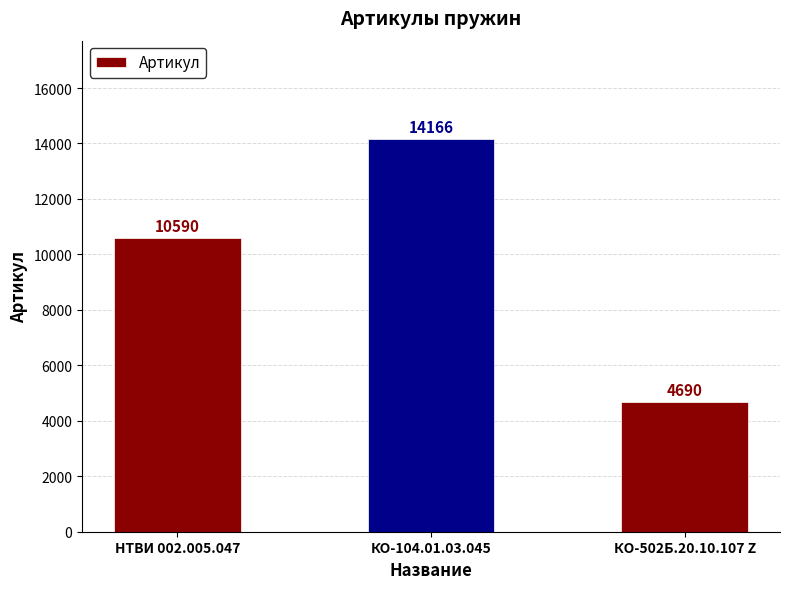

What is the label of the 1st bar from the left?

НТВИ 002.005.047